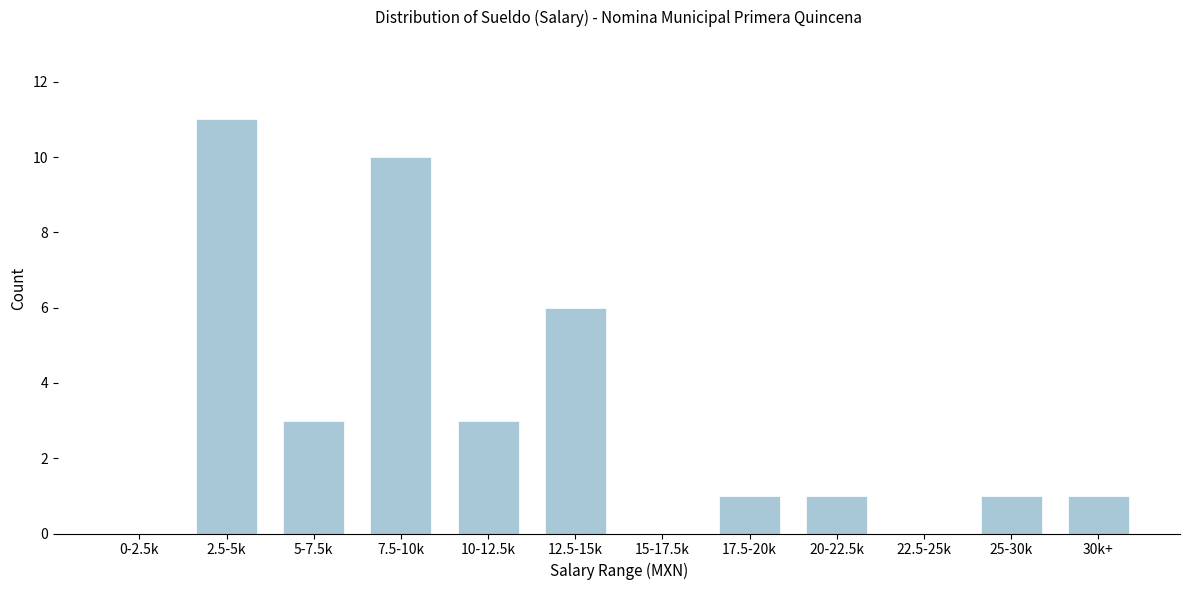

Reading right to left, extract all data points from this chart.

30k+=1	25-30k=1	22.5-25k=0	20-22.5k=1	17.5-20k=1	15-17.5k=0	12.5-15k=6	10-12.5k=3	7.5-10k=10	5-7.5k=3	2.5-5k=11	0-2.5k=0